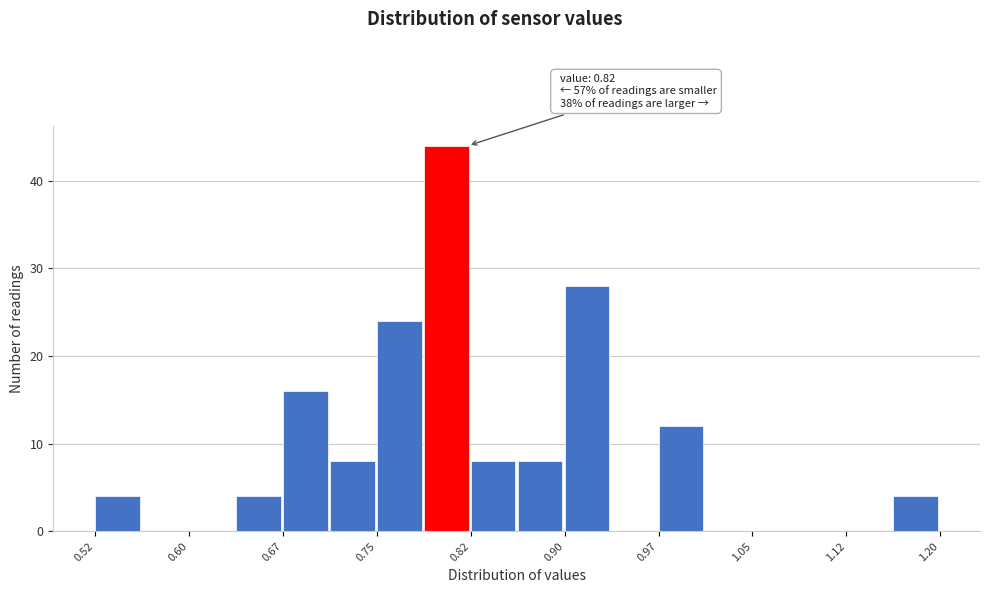

Around what value on the x-axis is the tallest bar? Give the approximate position of its centre, as read against the axis.

0.80